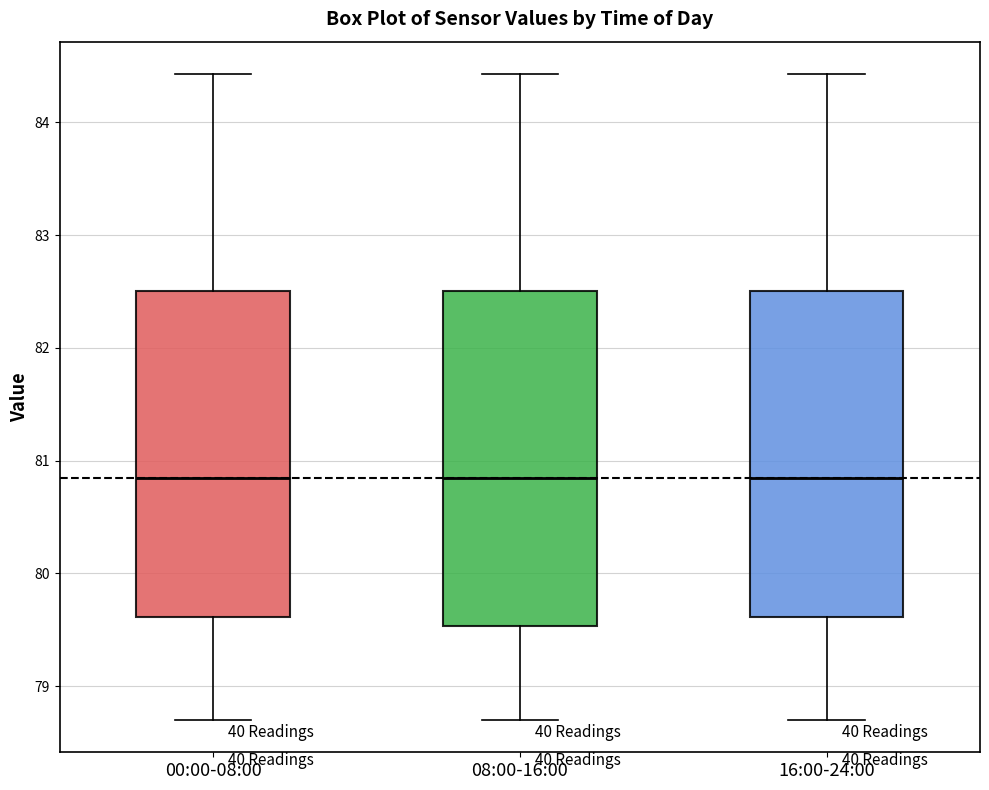

Where does the lower whisker of the box for 16:00-24:00 end on the y-axis? The values are not printed on the chart, so give them approximately, as read against the axis.

78.7